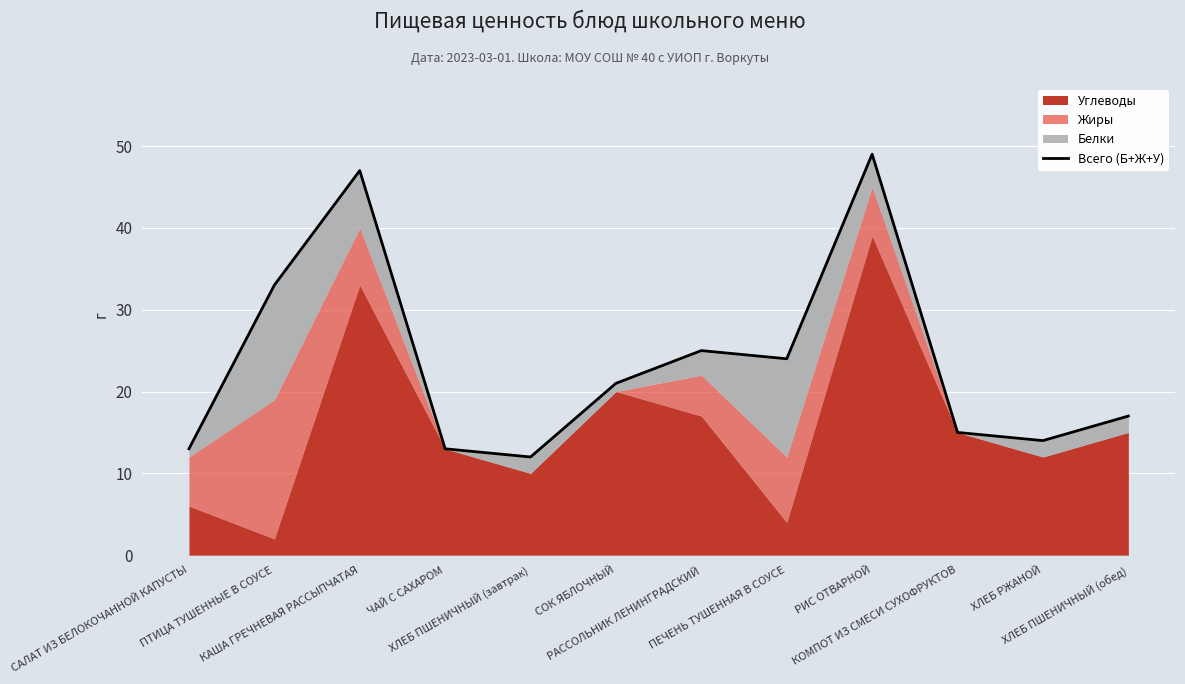

What is the ratio of the value at РАССОЛЬНИК ЛЕНИНГРАДСКИЙ to the value at КОМПОТ ИЗ СМЕСИ СУХОФРУКТОВ?

1.7